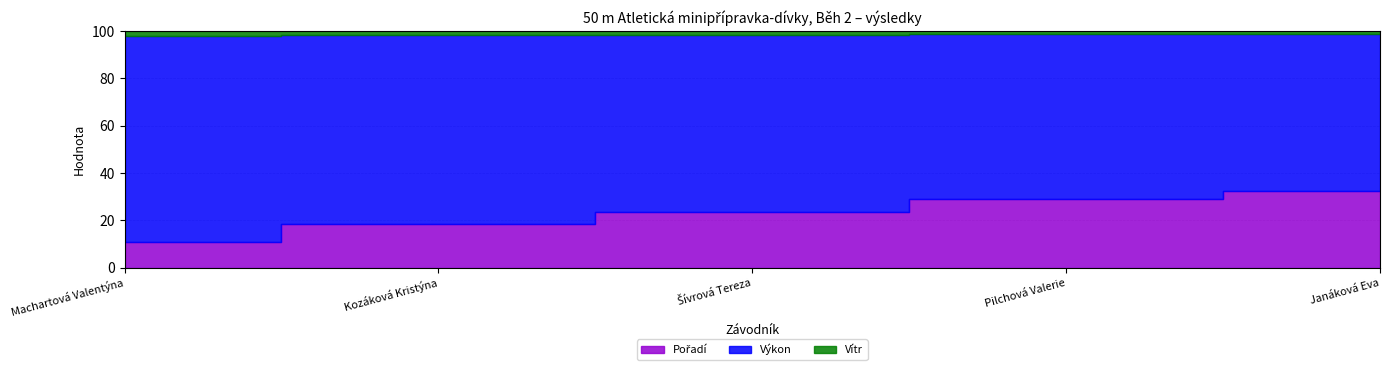

What is the label of the 2nd point from the right?

Pilchová Valerie